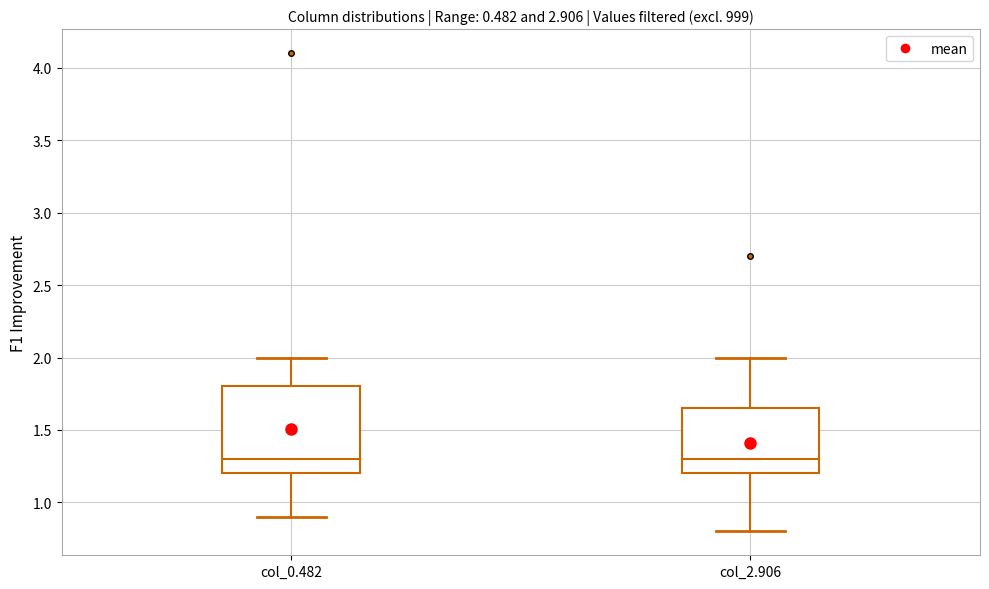

Where is the lower edge of the box for col_2.906 on the y-axis? The values are not printed on the chart, so give them approximately, as read against the axis.

1.20